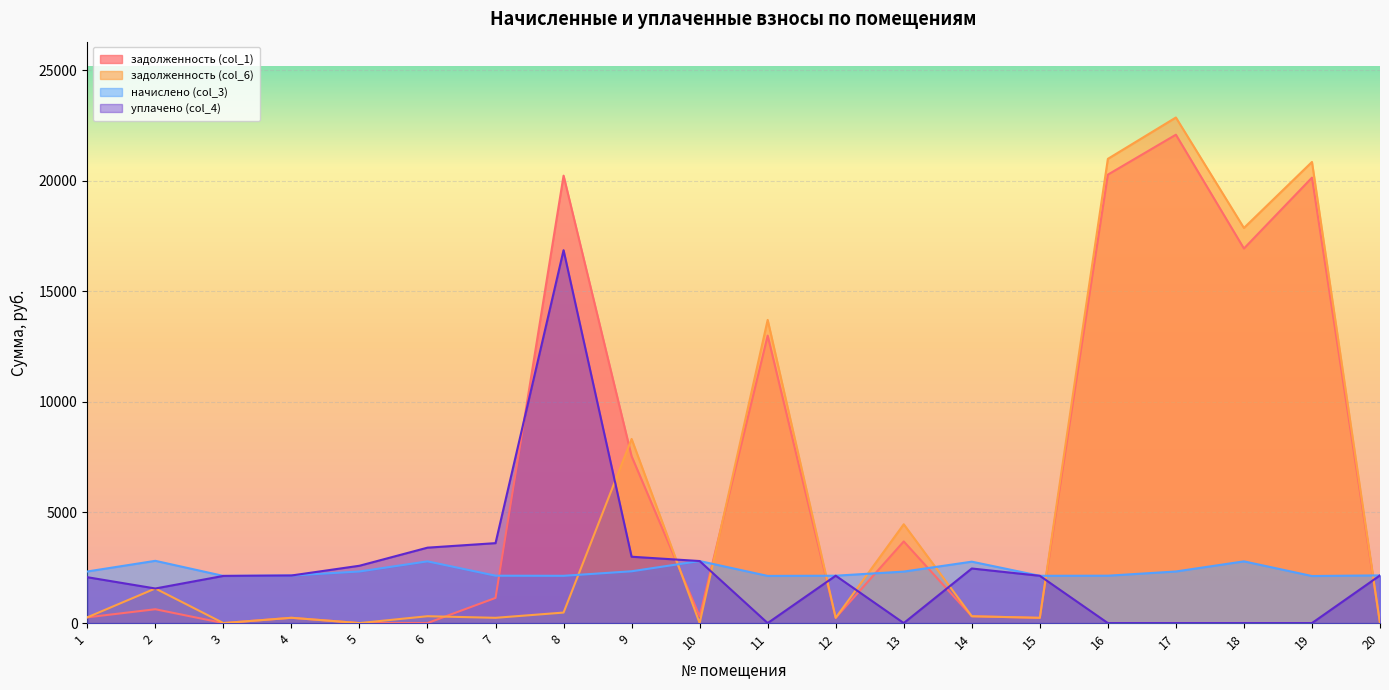

What are all the series names shown in the legend?

задолженность (col_1), задолженность (col_6), начислено (col_3), уплачено (col_4)